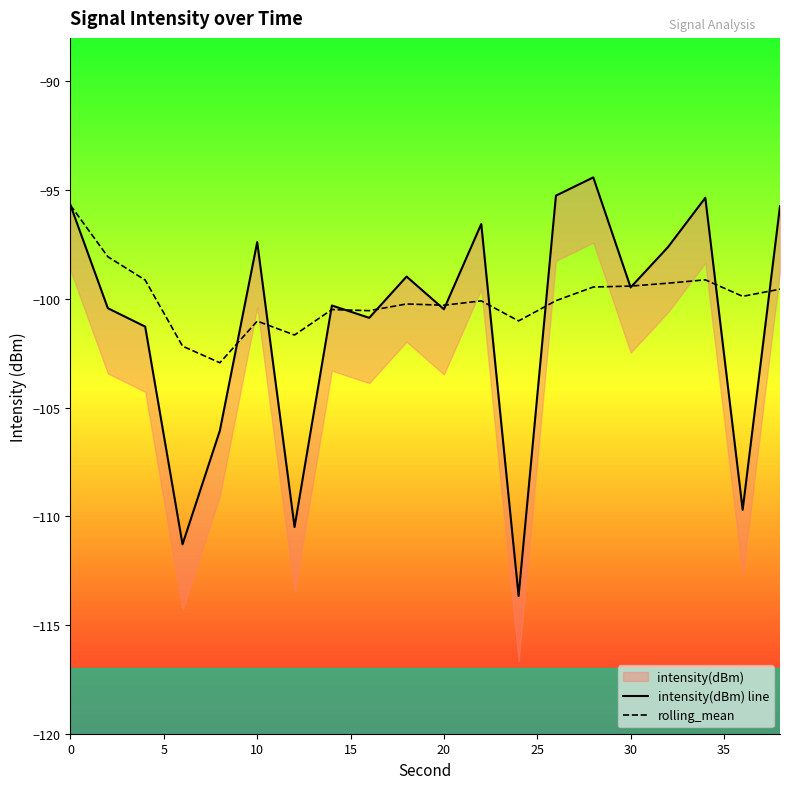

What is the lowest value of the rolling_mean series?

-102.9